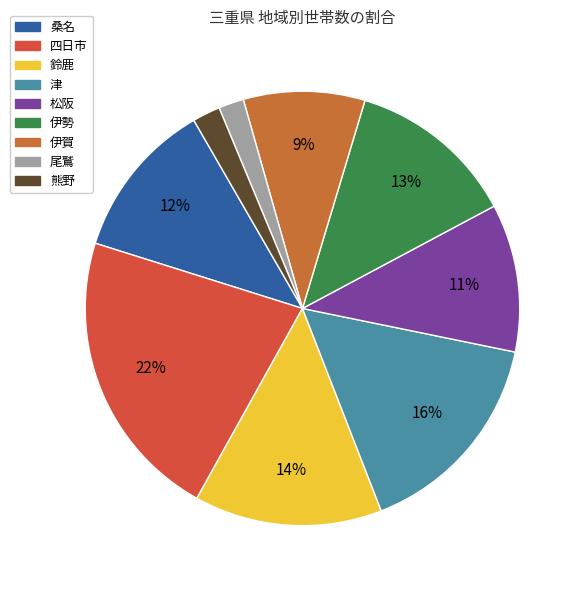

Rank the categories by value from lowest to highest.

尾鷲, 熊野, 伊賀, 松阪, 桑名, 伊勢, 鈴鹿, 津, 四日市